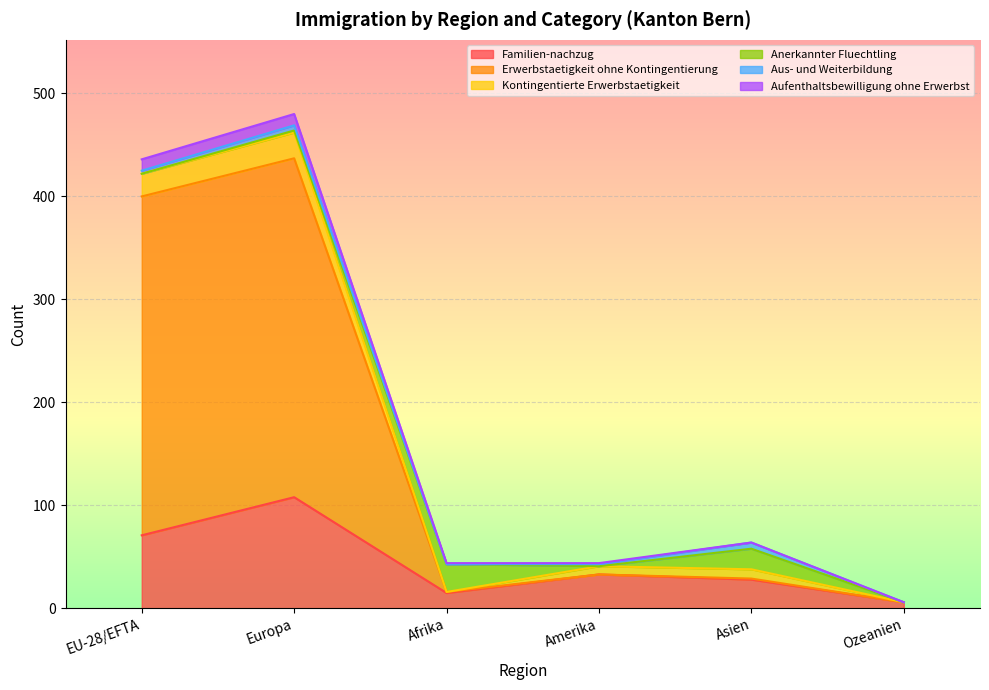

How many values in the Familien-nachzug series exceed 33?

2